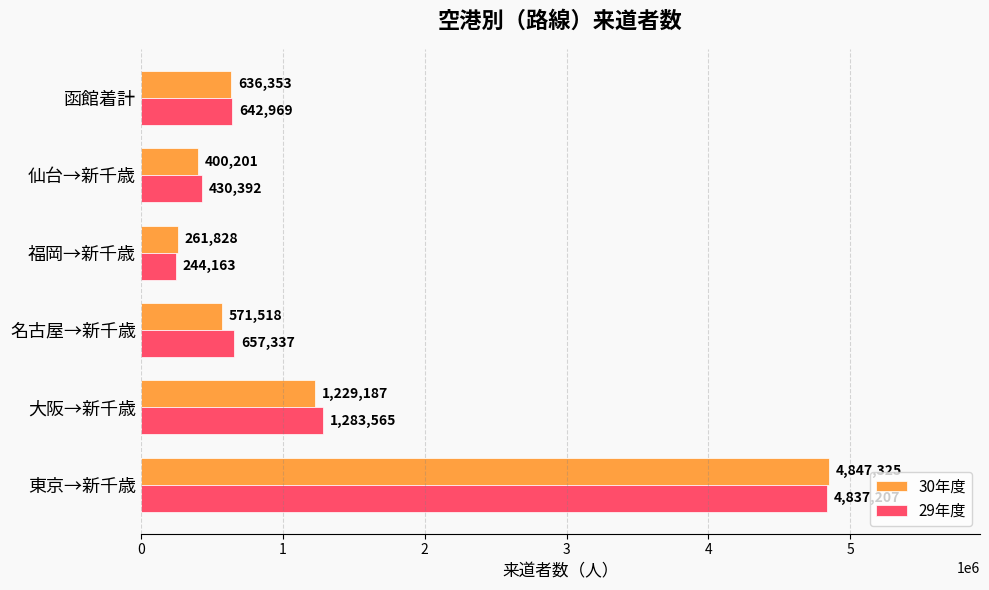

The 30年度 series shows 720210 at 仙台→新千歳. True or false?

False